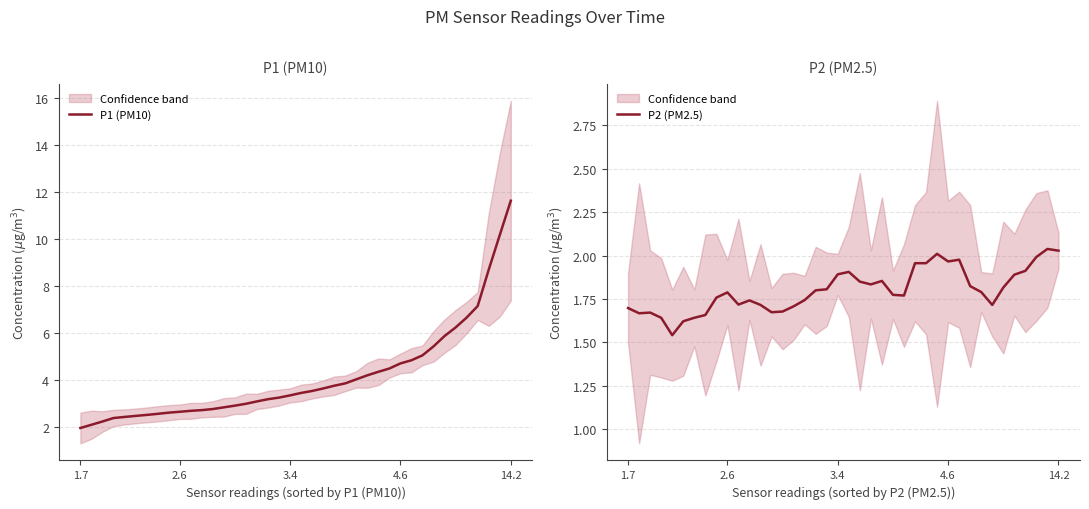

True or false: P1 (PM10) and P2 (PM2.5) intersect in this chart.

False